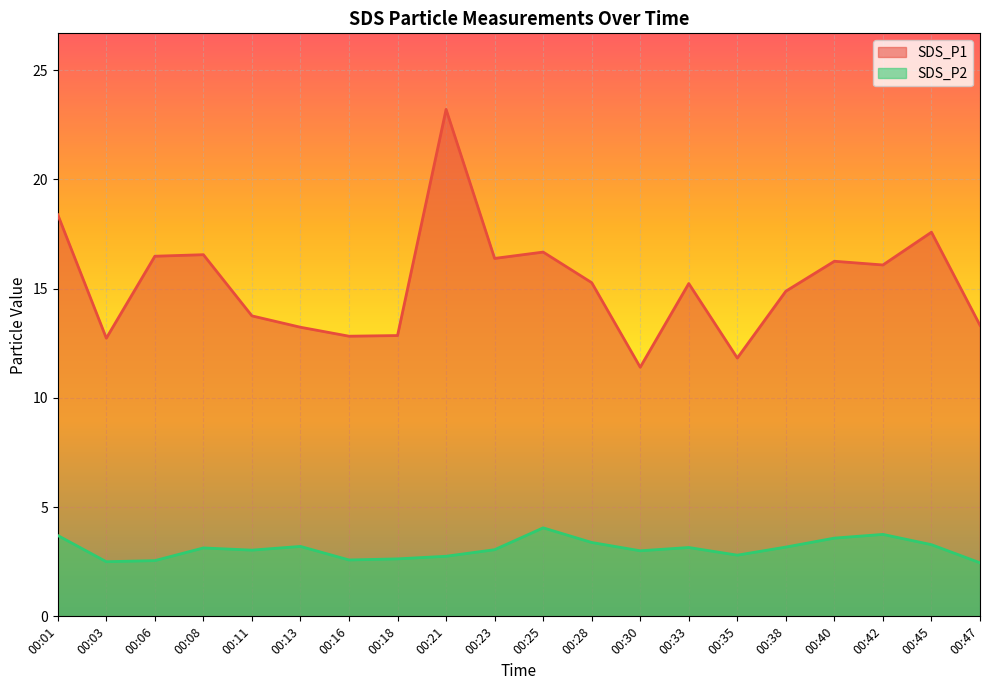

At 00:03, list the series in order from smallest to largest.

SDS_P2, SDS_P1